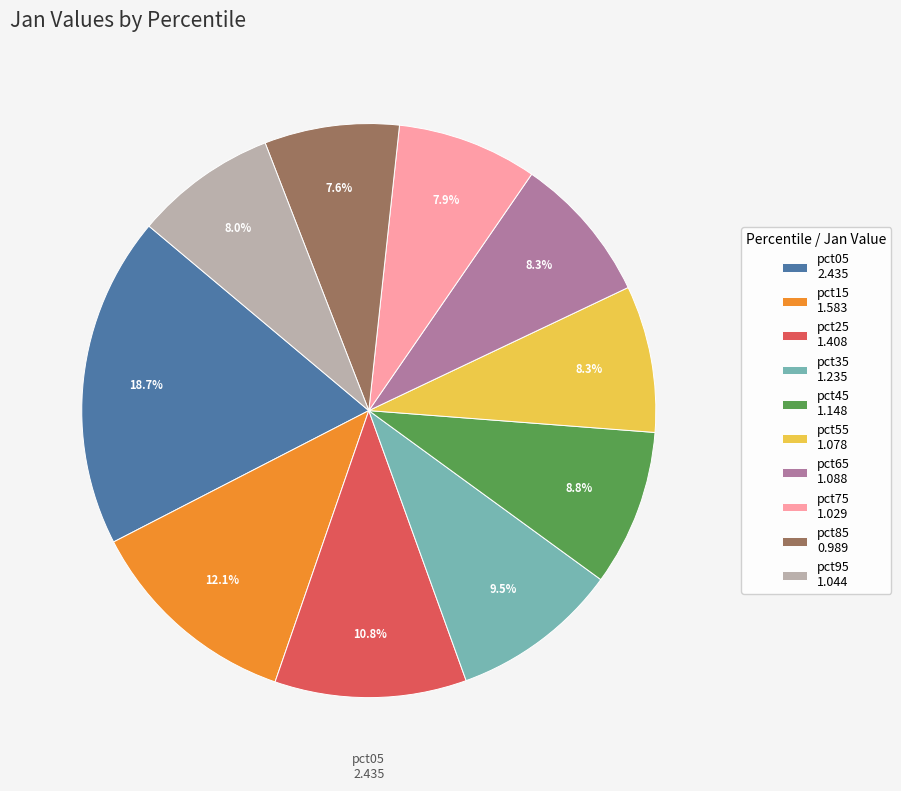

How many slices are in this pie chart?

10